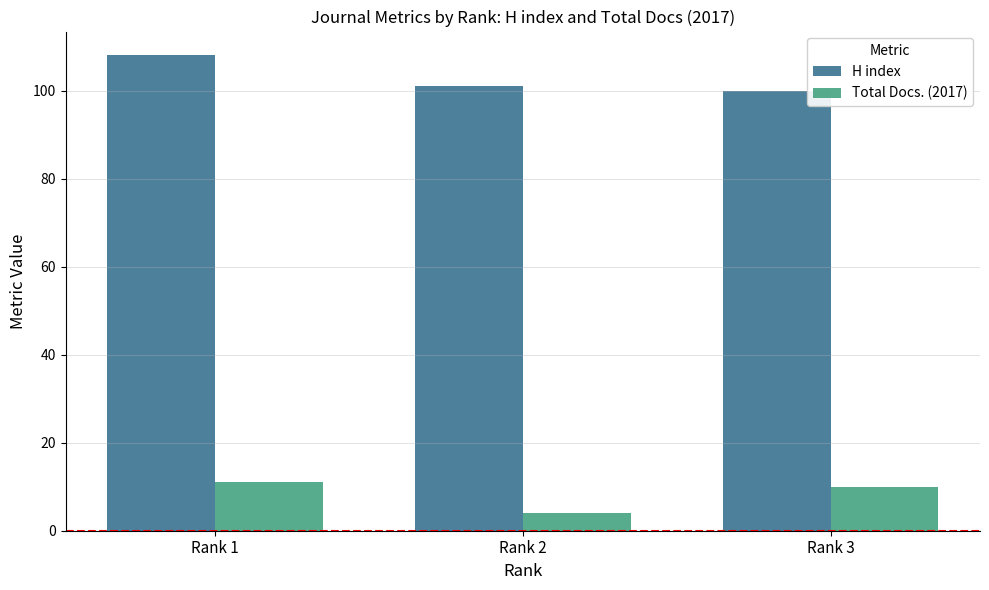

Reading left to right, what are all the values shown in this chart?

H index: Rank 1=108	Rank 2=101	Rank 3=100
Total Docs. (2017): Rank 1=11	Rank 2=4	Rank 3=10